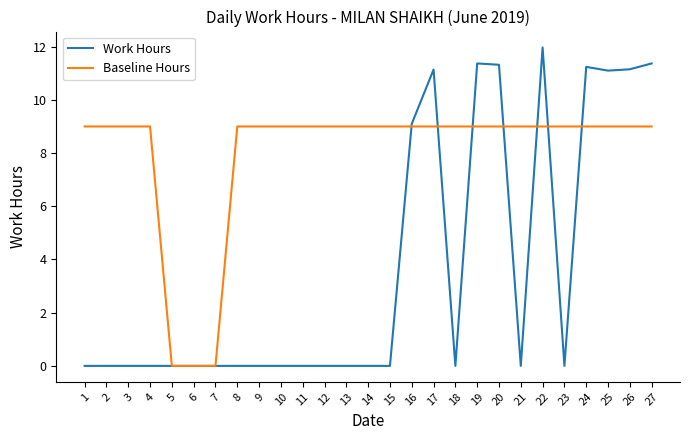

At which label is Work Hours closest to 5?

16